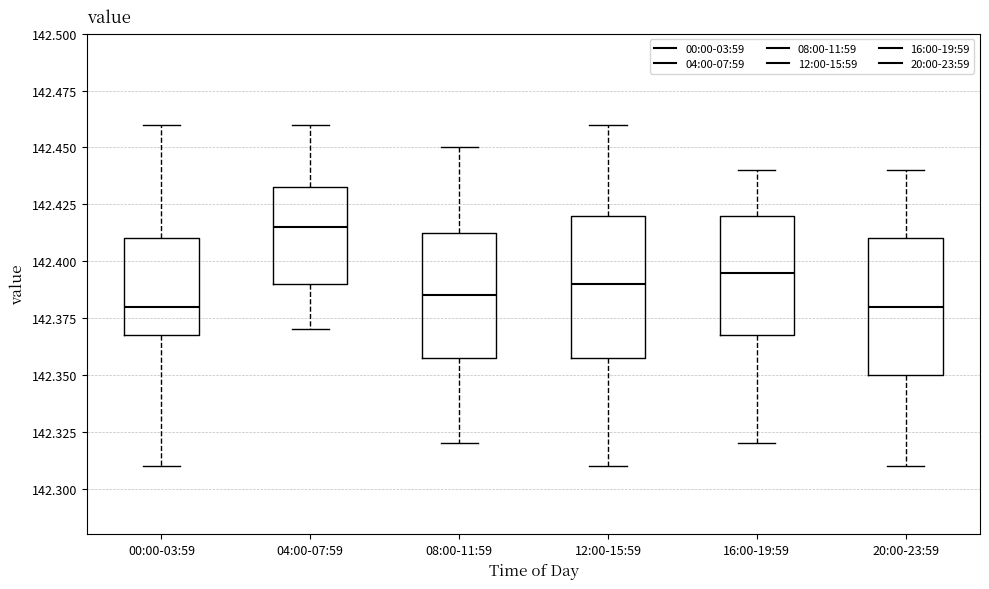

Which box's median line is the highest?

04:00-07:59